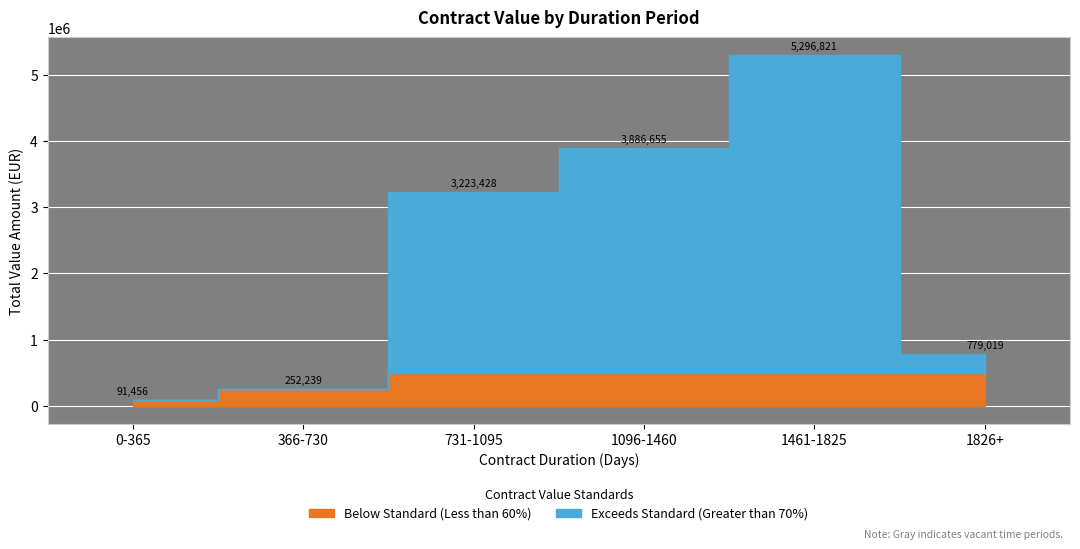

True or false: the data shows 12792.1 at 22.

False